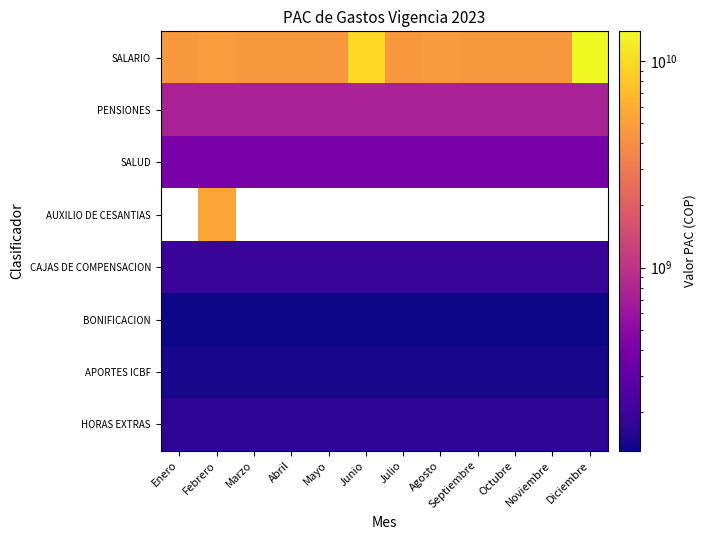

The value of APORTES ICBF at Mayo is 215154983.1. True or false?

False